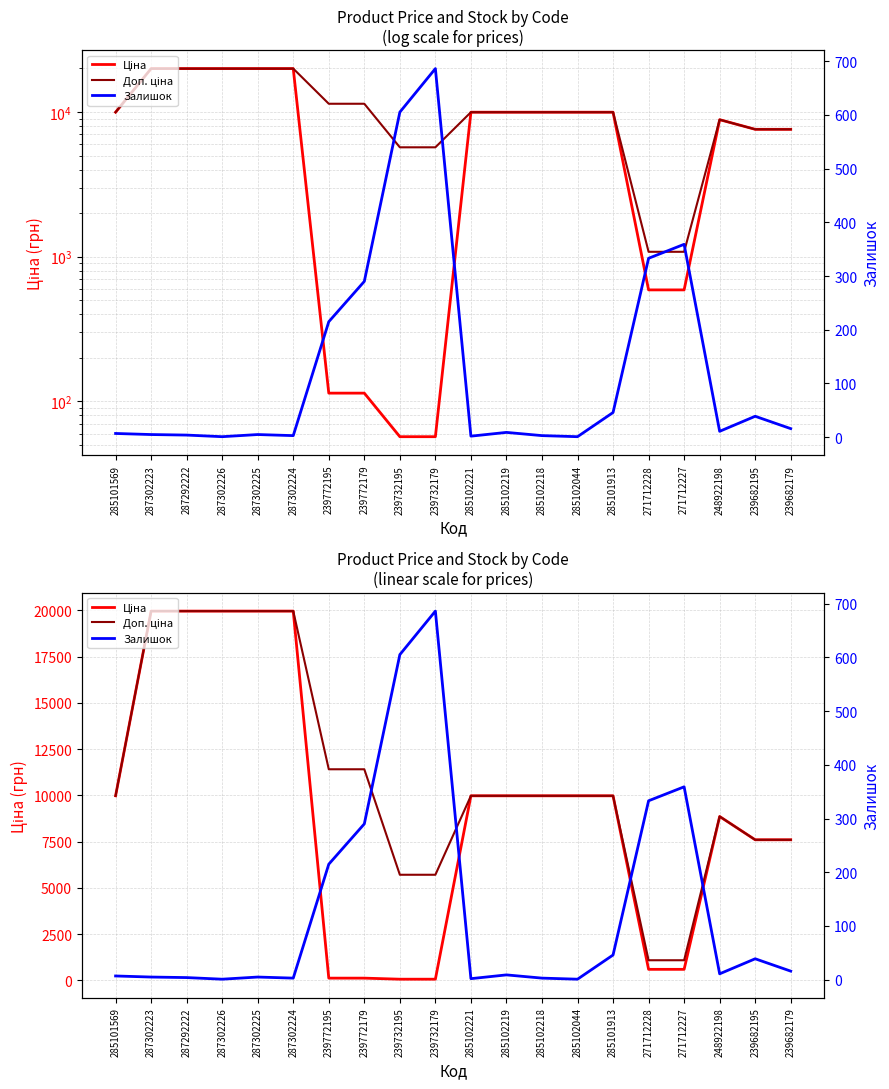

List the labels in order of Ціна value, largest first.

287302223, 287292222, 287302226, 287302225, 287302224, 285101569, 285102221, 285102219, 285102218, 285102044, 285101913, 248922198, 239682195, 239682179, 271712228, 271712227, 239772195, 239772179, 239732195, 239732179